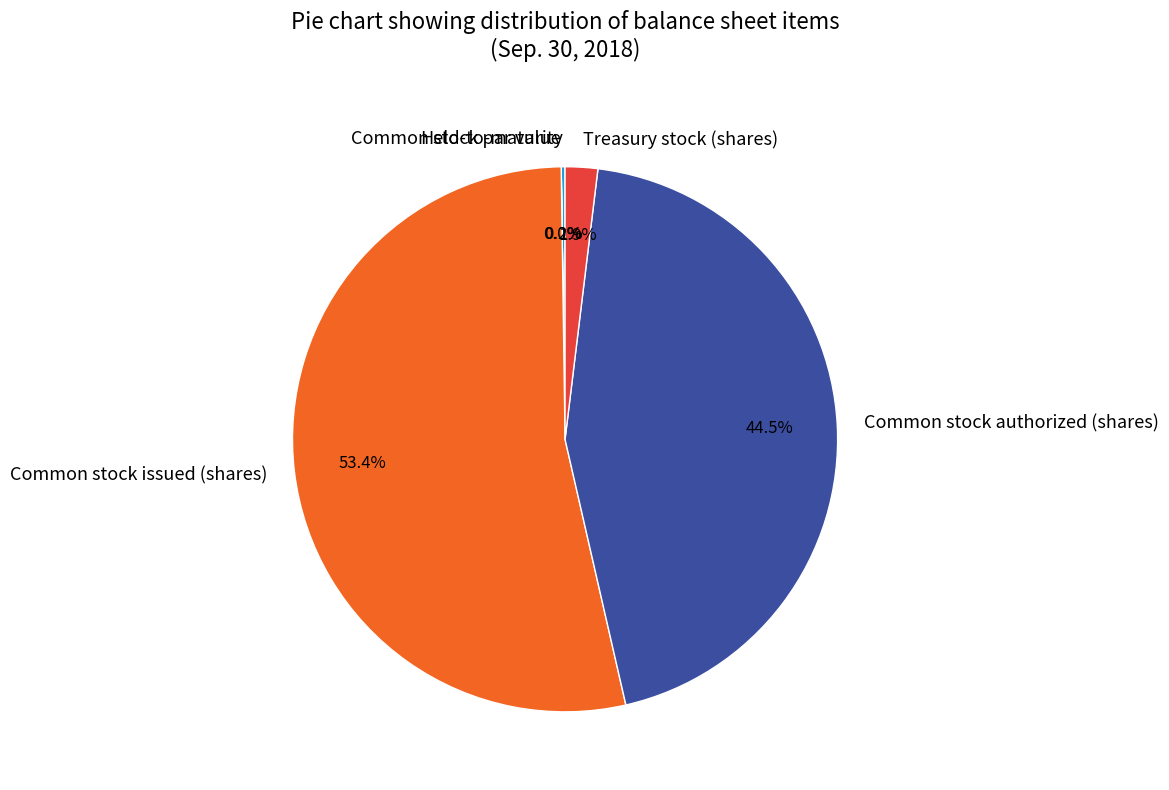

Which category has the biggest portion of the pie?

Common stock issued (shares)